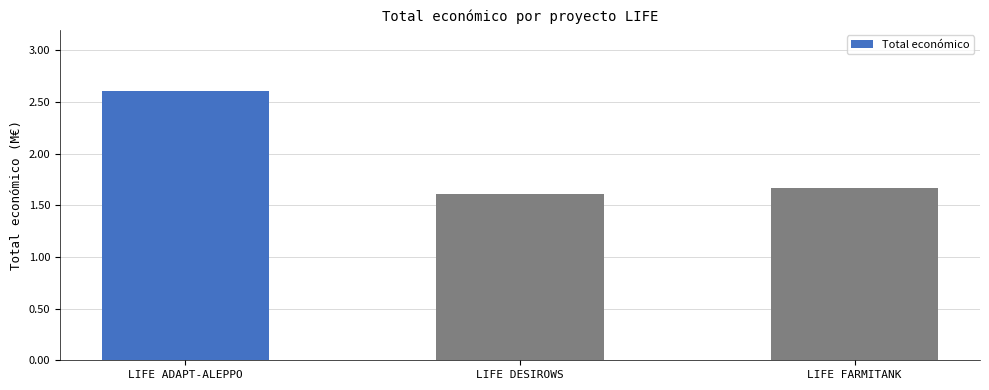

Rank the categories by value from highest to lowest.

LIFE ADAPT-ALEPPO, LIFE FARMITANK, LIFE DESIROWS